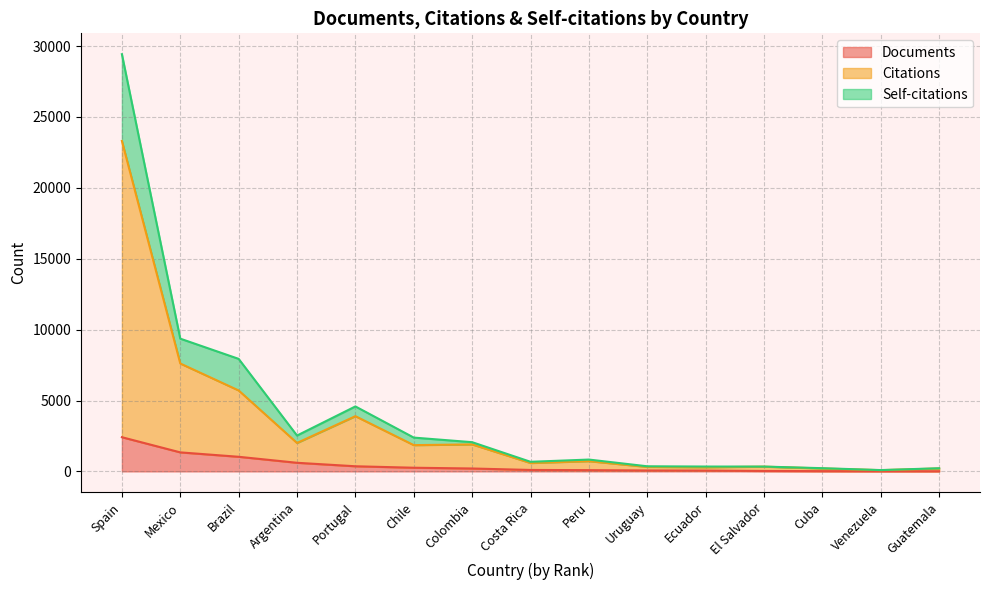

Which series has the largest range (max minus min)?

Self-citations